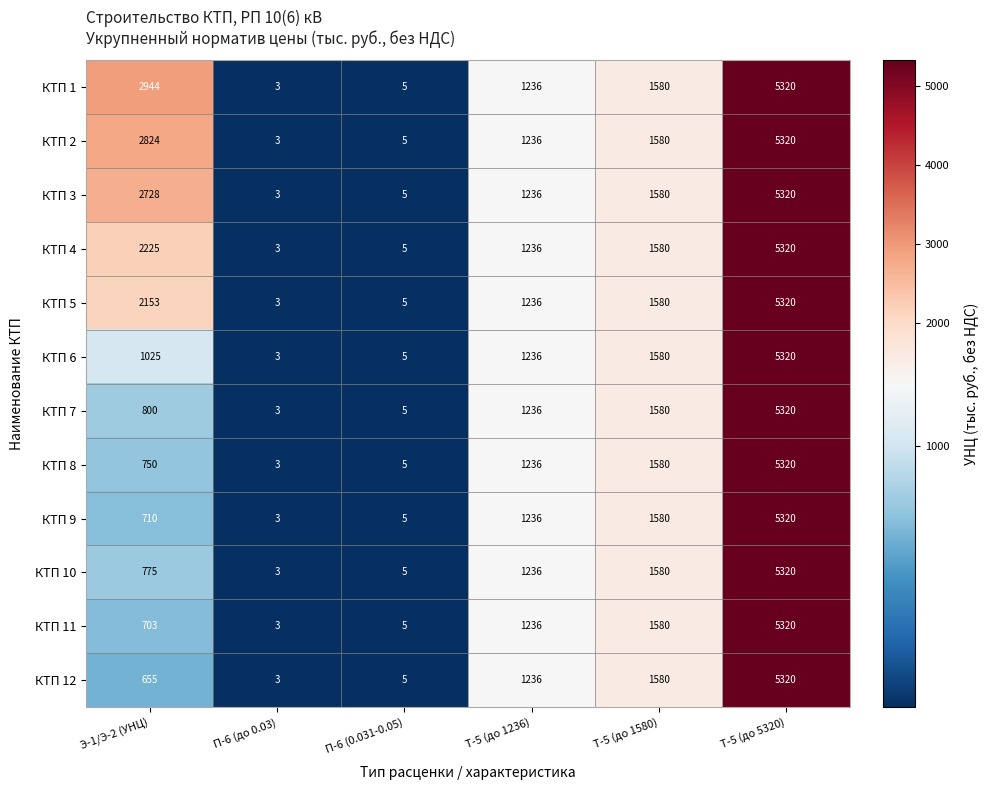

How many categories are shown in the chart?

6